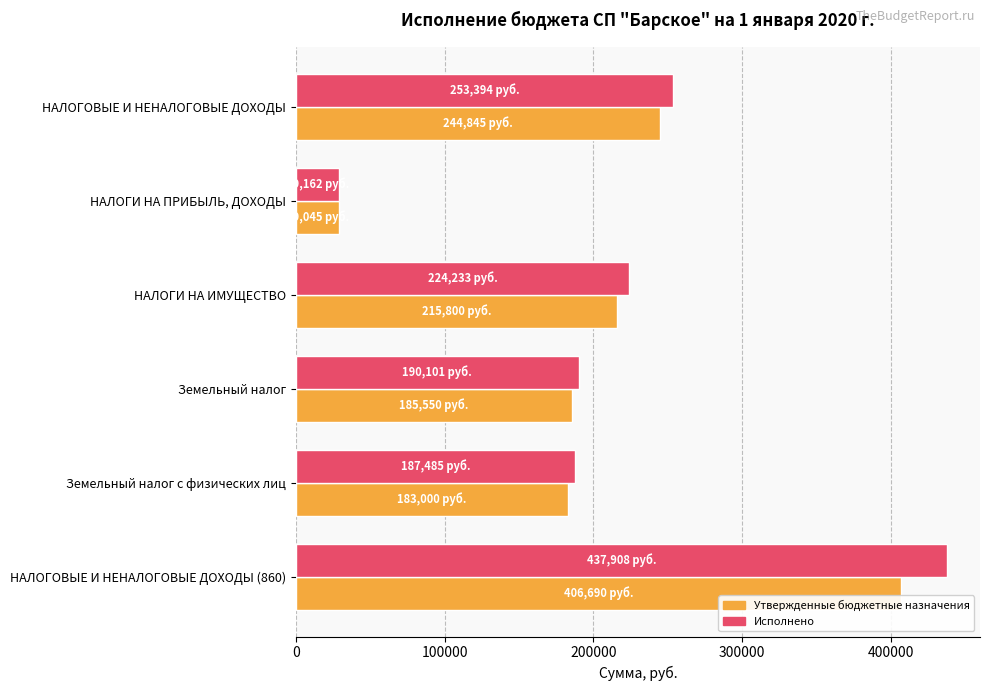

Is the value of Исполнено at Земельный налог greater than the value of Утвержденные бюджетные назначения at НАЛОГИ НА ИМУЩЕСТВО?

No